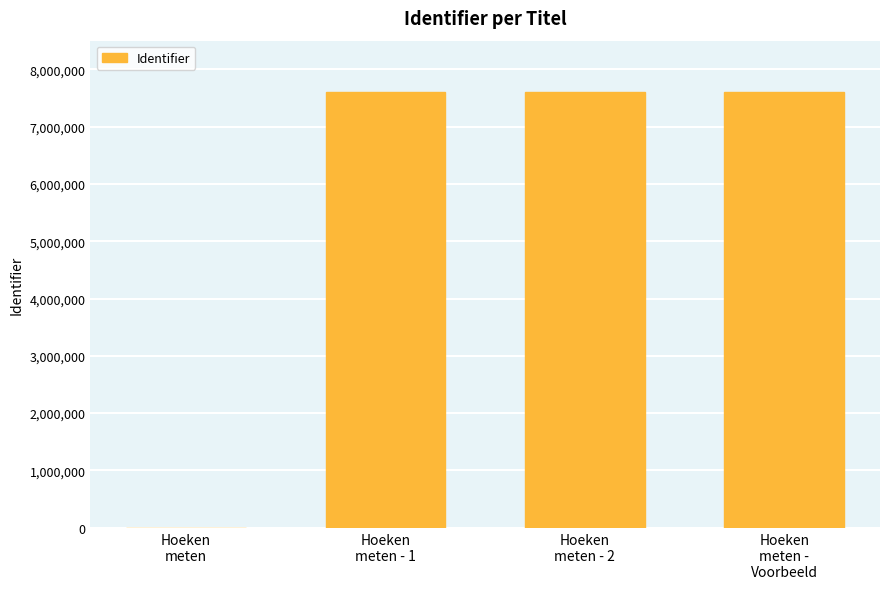

The chart shows a value of 7609695 at Hoeken
meten - 2. True or false?

True